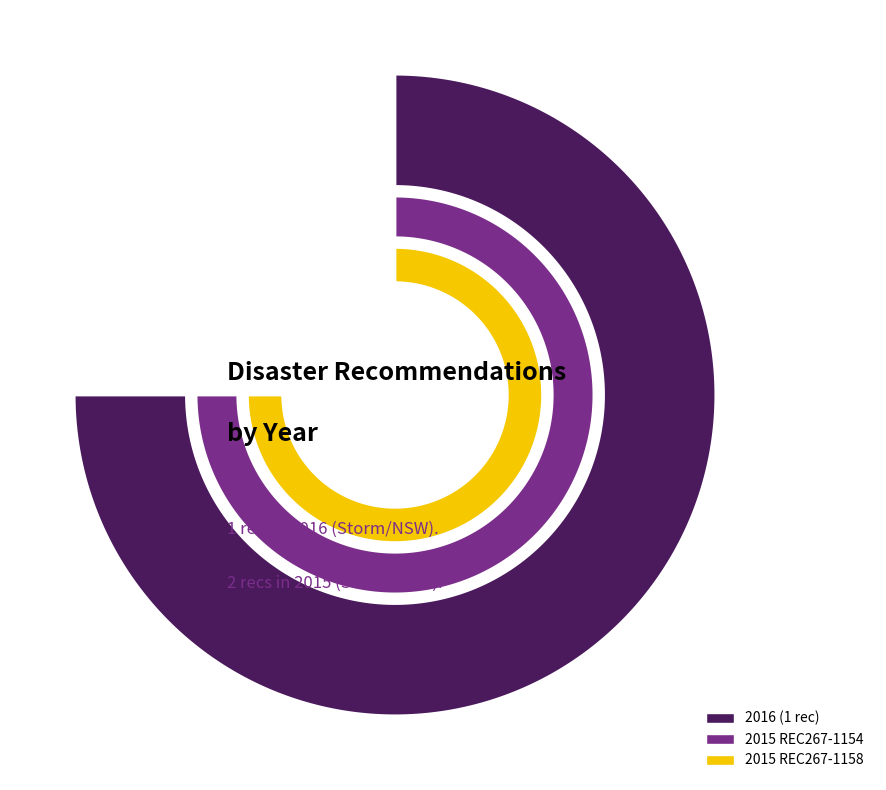

Which has a higher value, REC267-1158 or REC267-1154?

REC267-1158